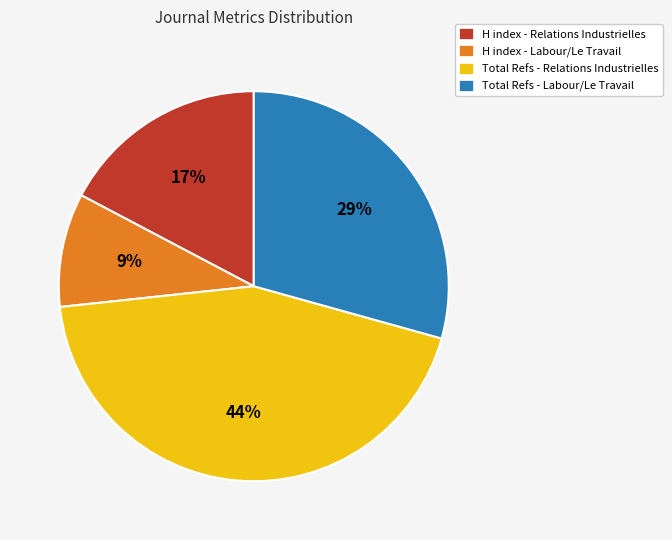

Is there any slice that represents more than half of the pie?

No